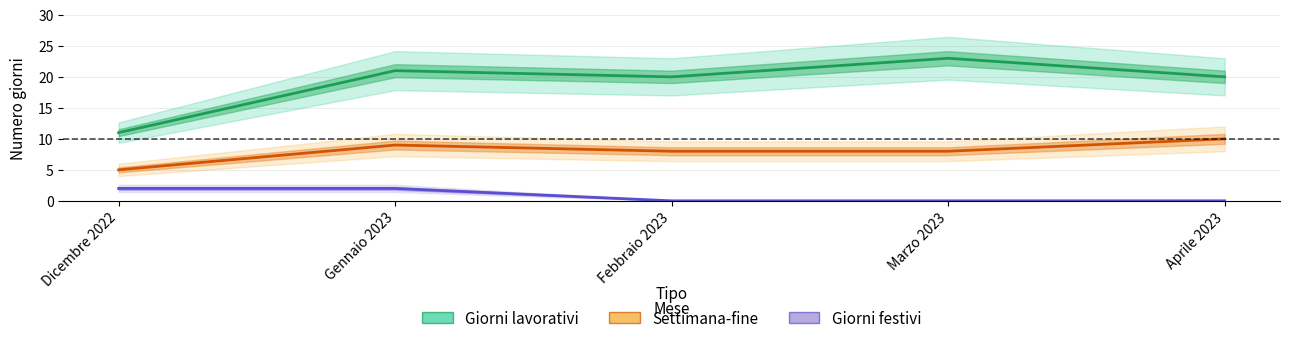

What are all the series names shown in the legend?

Giorni lavorativi, Settimana-fine, Giorni festivi